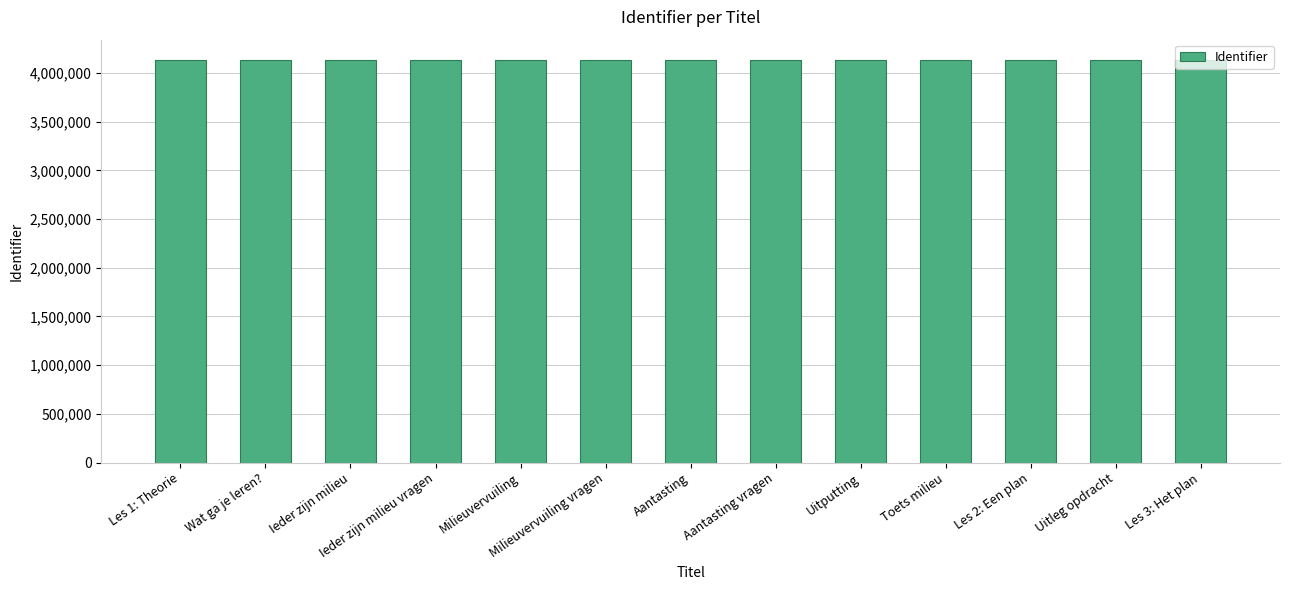

What is the sum of the values at Ieder zijn milieu vragen and Les 3: Het plan?

8267207